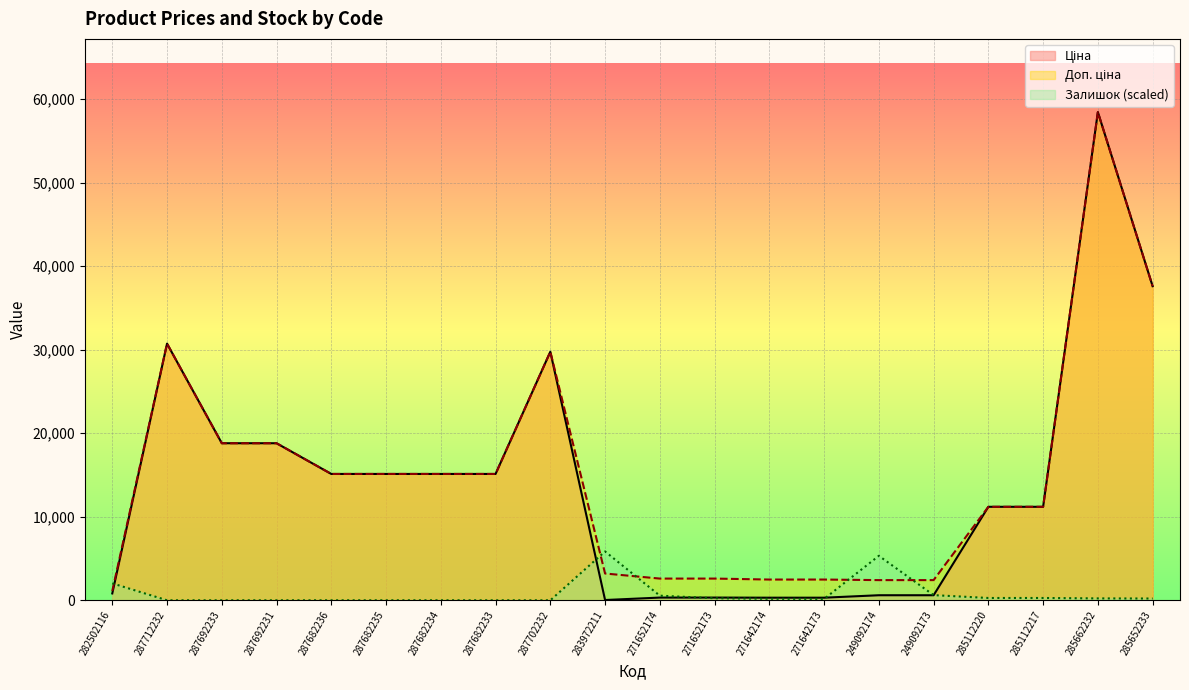

What is the total value across all series at 287682235?

30240.0